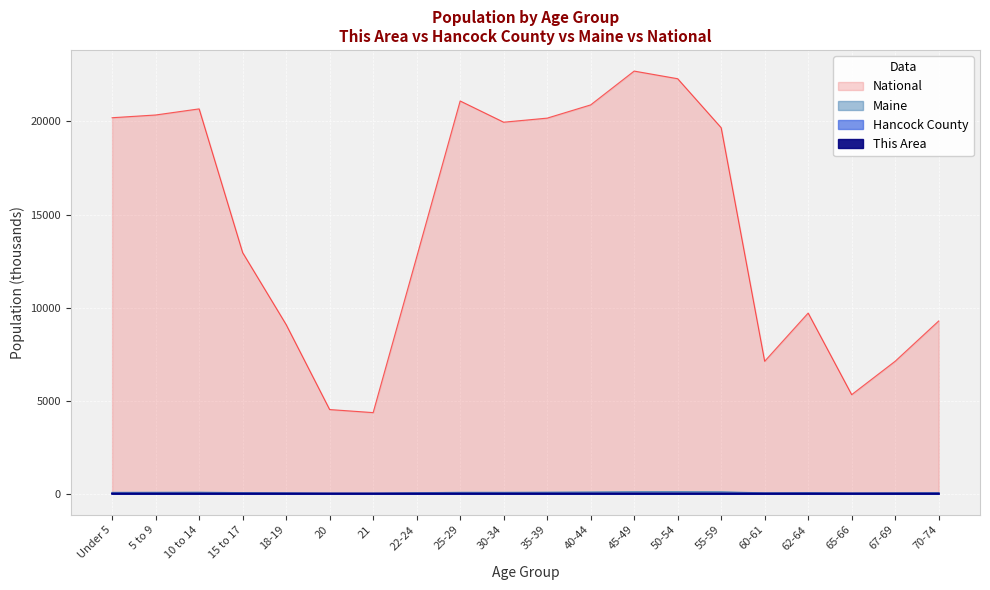

At which label does Hancock County first exceed 2?

Under 5